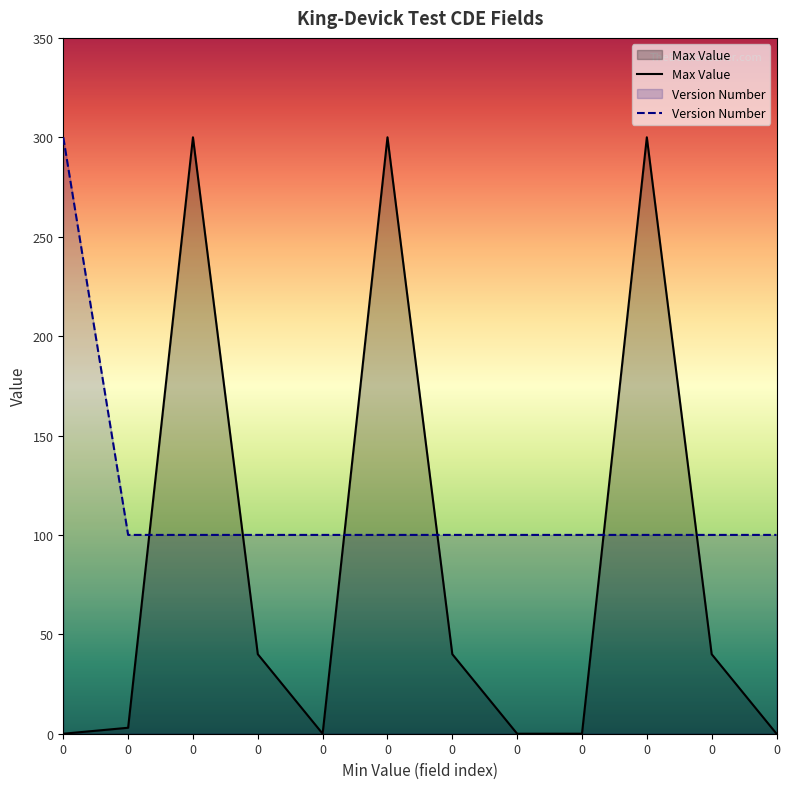

What is the sum of all Max Value values?

1023